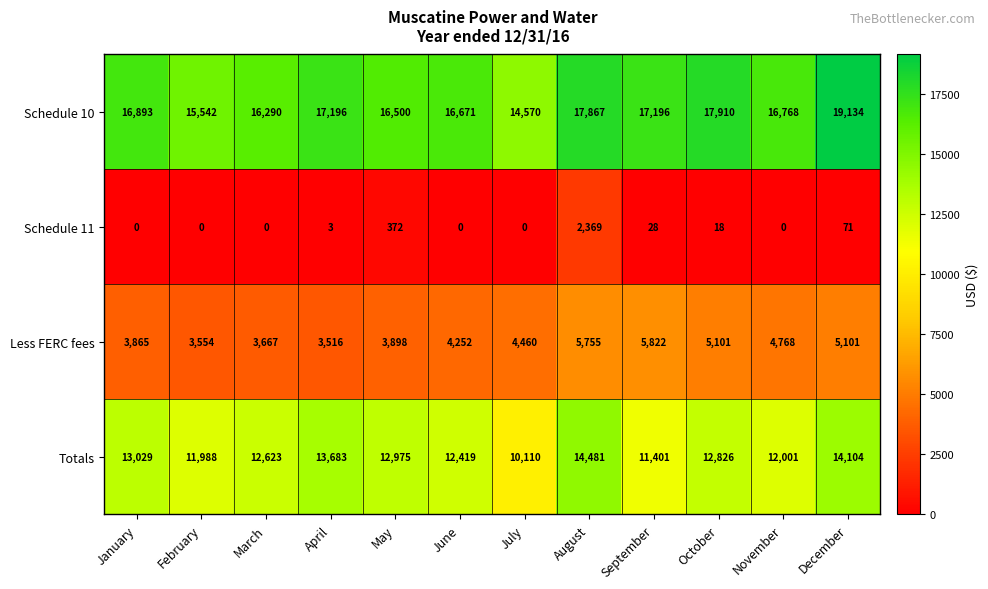

At which label does Totals first exceed 12826?

January